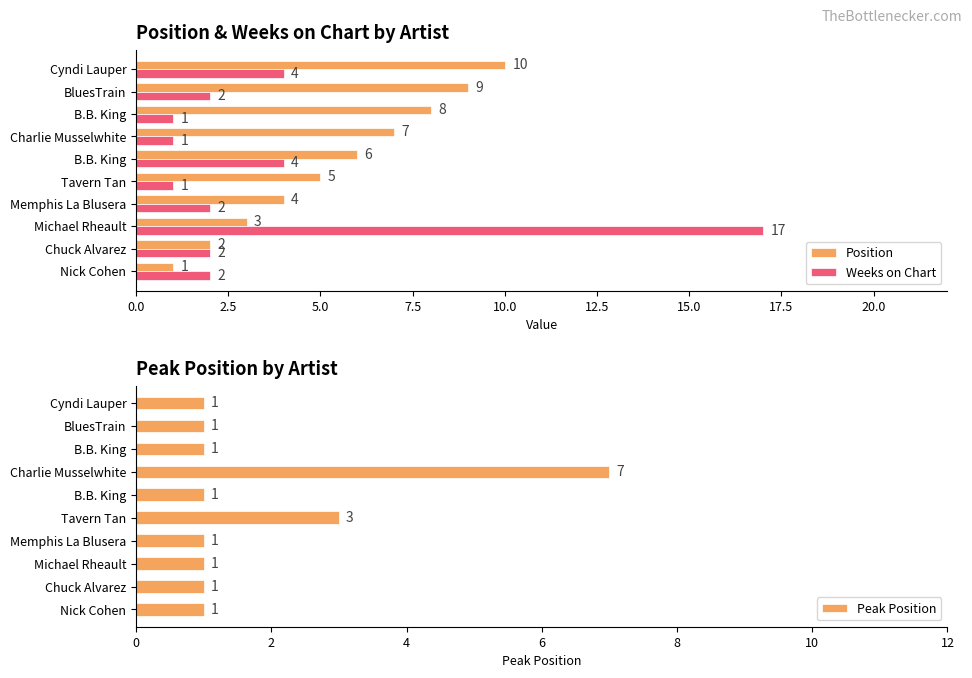

At Nick Cohen, list the series in order from smallest to largest.

Position, Peak Position, Weeks on Chart